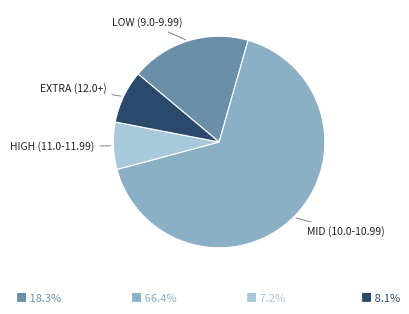

Is there a majority slice in this chart?

Yes